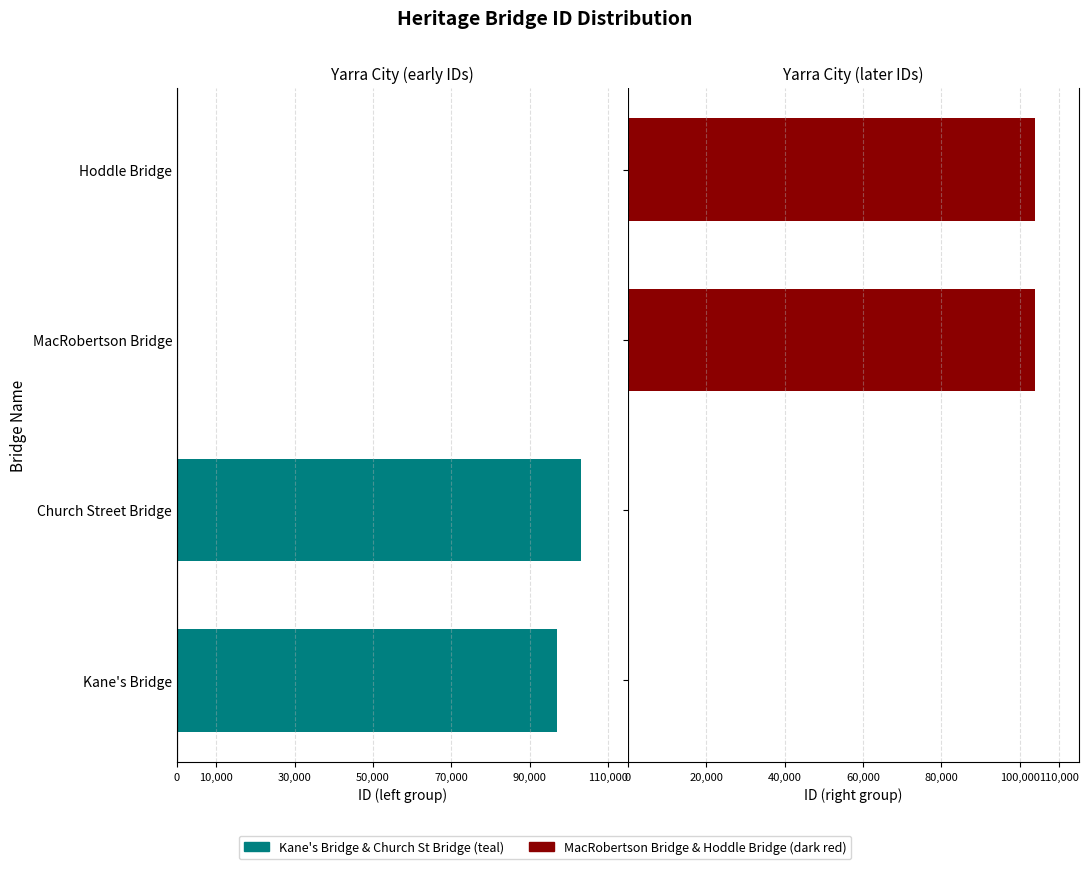

Which series has the widest spread of values?

Yarra City (IDs > 100000)